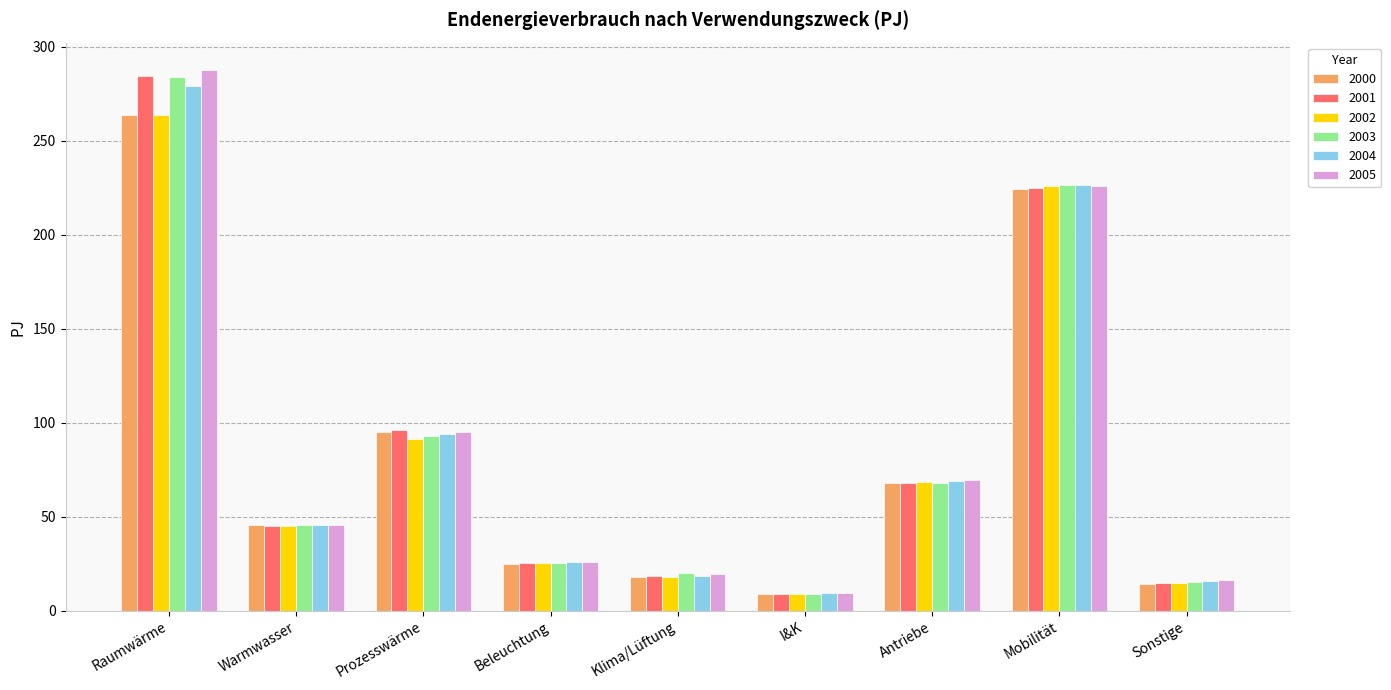

At which label is 2002 closest to 136?

Prozesswärme